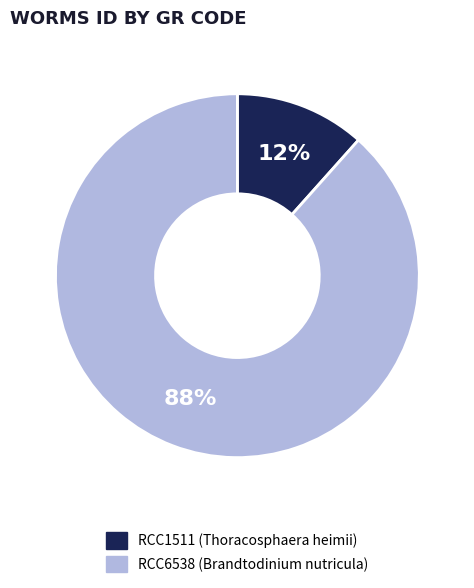

Which category has the smallest portion of the pie?

RCC1511